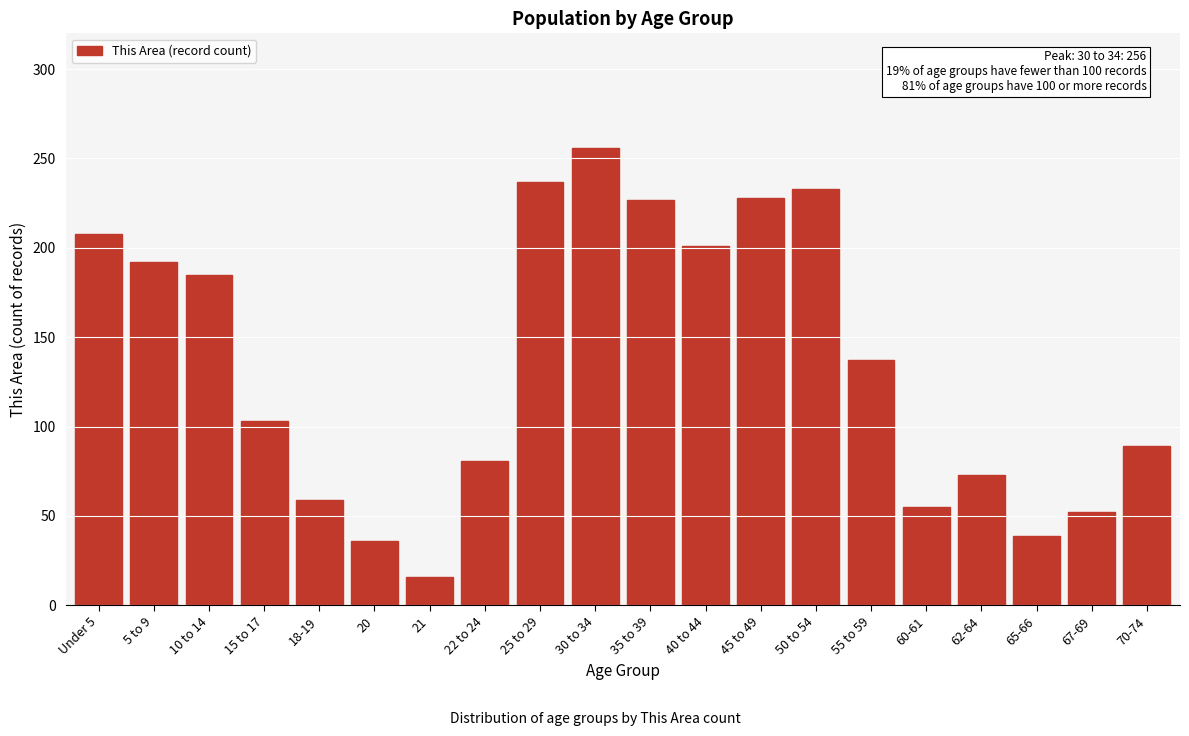

Read the value at Under 5, to the nearest 10.

210